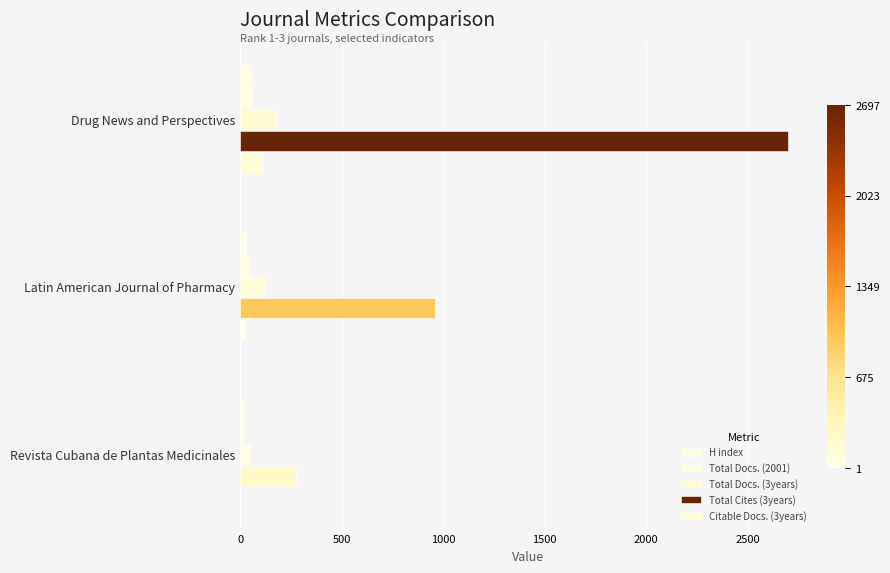

Which series has the largest range (max minus min)?

Total Cites (3years)